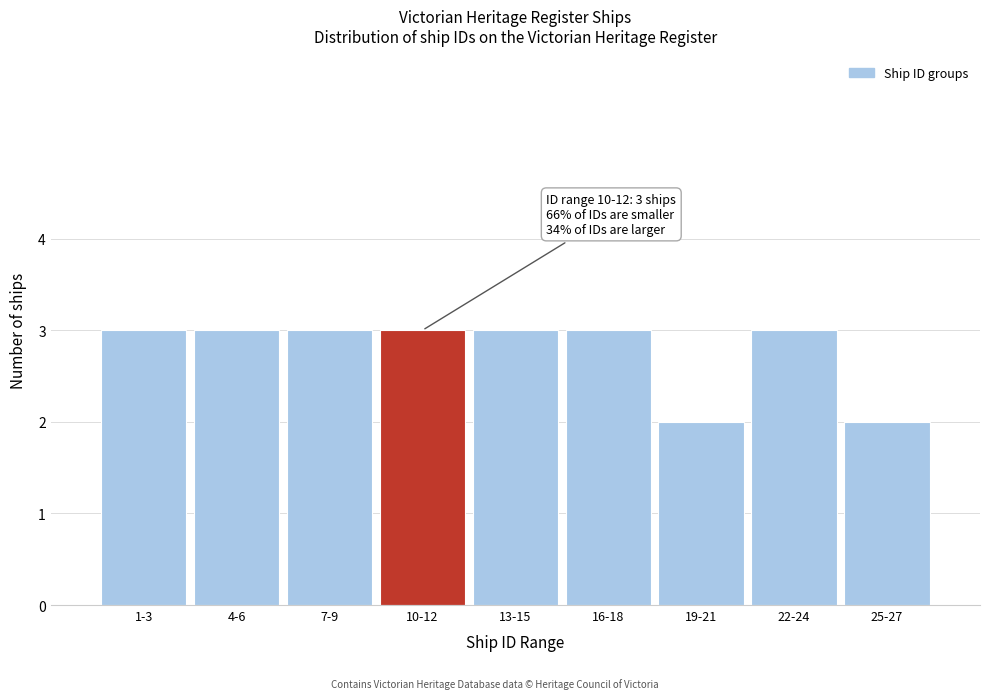

Reading left to right, list all the values displayed in this chart.

1-3=3	4-6=3	7-9=3	10-12=3	13-15=3	16-18=3	19-21=2	22-24=3	25-27=2